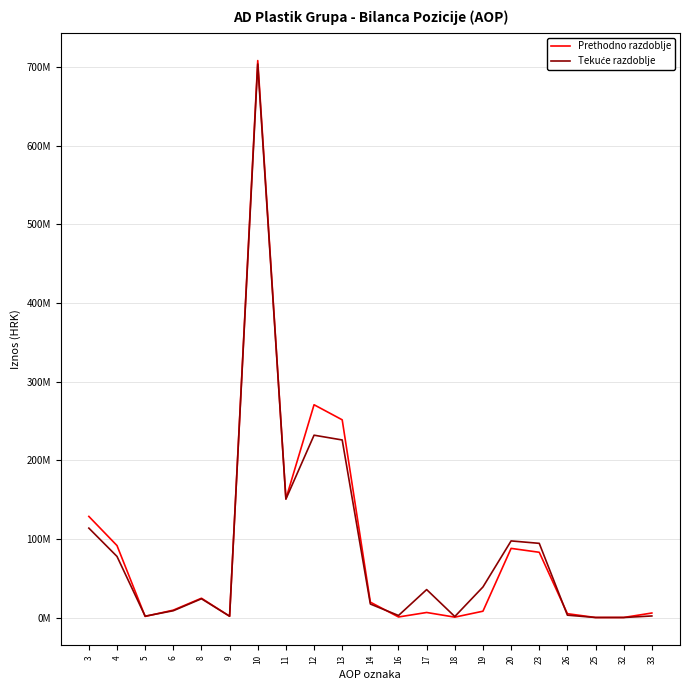

Does the chart have visible grid lines?

Yes